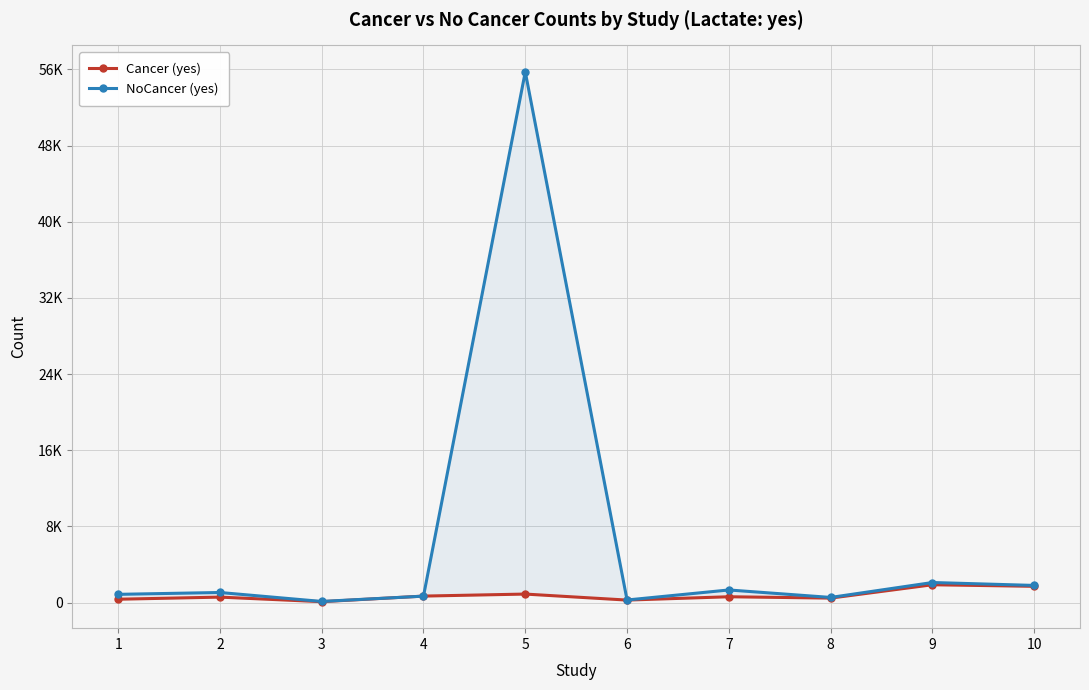

What value does the NoCancer (yes) series have at 9?

2107